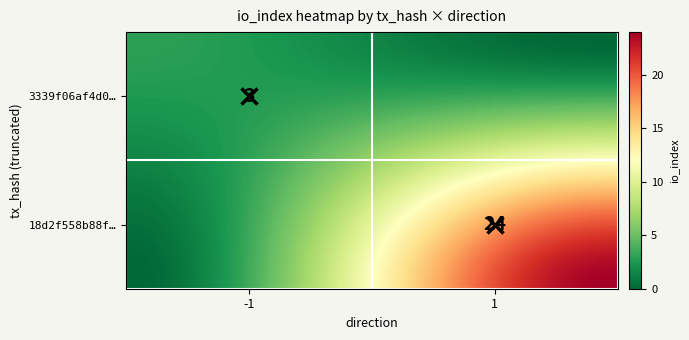

Rank the series at direction from highest to lowest value.

18d2f558b88f832336814ca0b8716fd49fba036, 3339f06af4d0af445cd4715346a0e1386908c9b